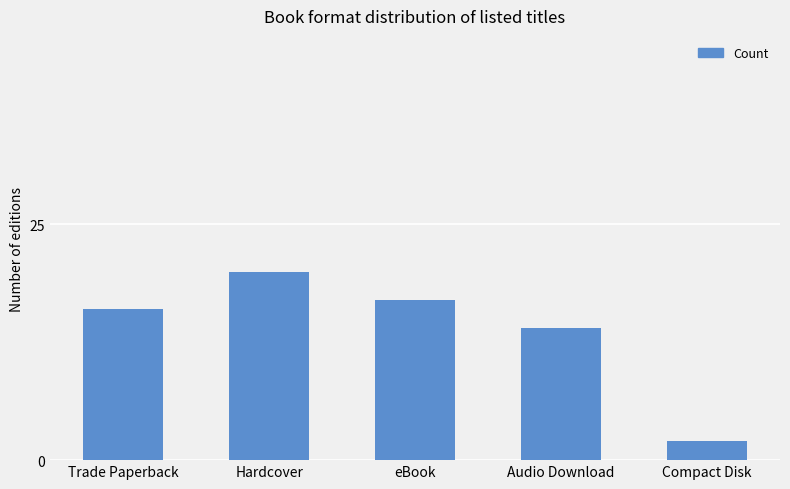

Reading left to right, what are all the values shown in this chart?

Trade Paperback=16	Hardcover=20	eBook=17	Audio Download=14	Compact Disk=2